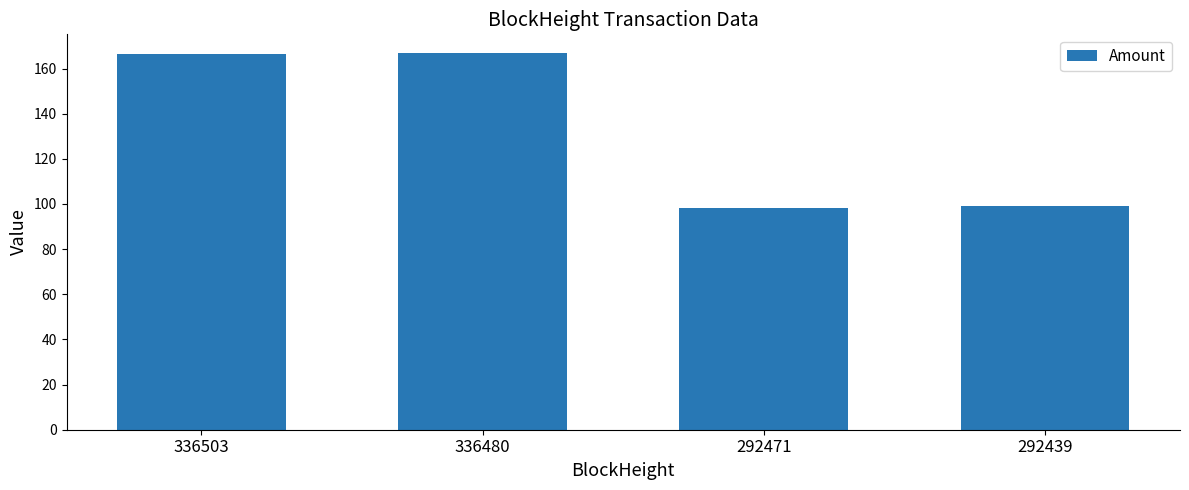

What is the greatest value displayed?

166.8